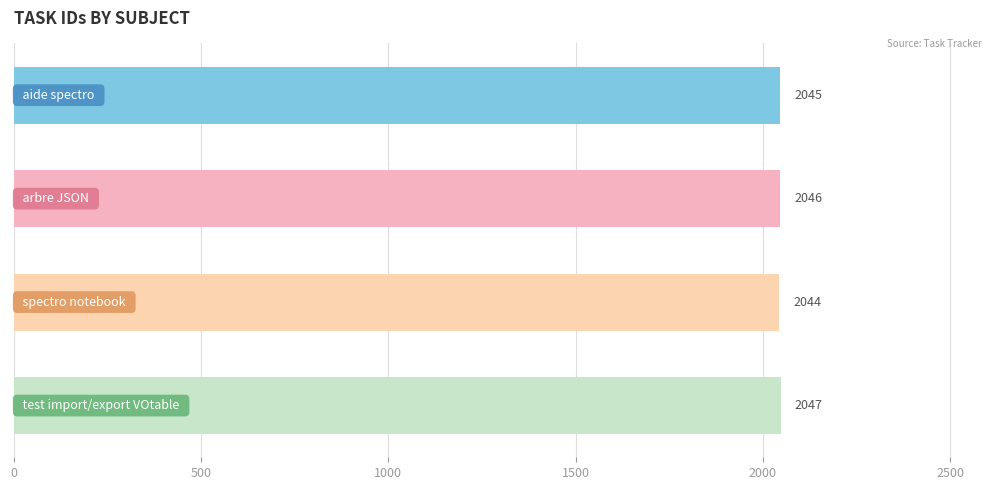

What is the difference between the maximum and minimum values?

3